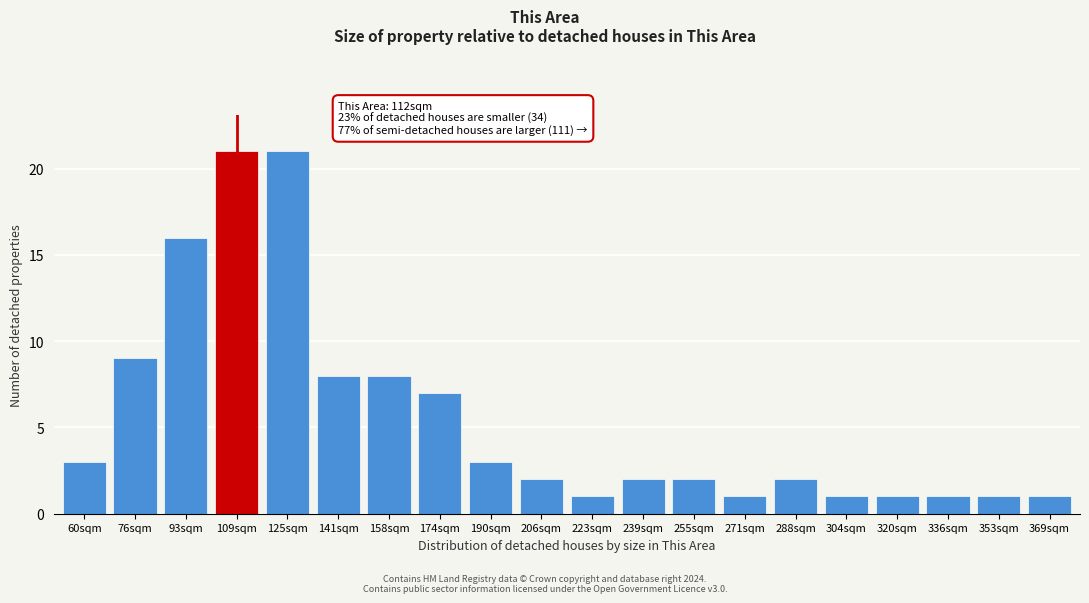

Reading right to left, what are all the values shown in this chart?

369sqm=1	353sqm=1	336sqm=1	320sqm=1	304sqm=1	288sqm=2	271sqm=1	255sqm=2	239sqm=2	223sqm=1	206sqm=2	190sqm=3	174sqm=7	158sqm=8	141sqm=8	125sqm=21	109sqm=21	93sqm=16	76sqm=9	60sqm=3